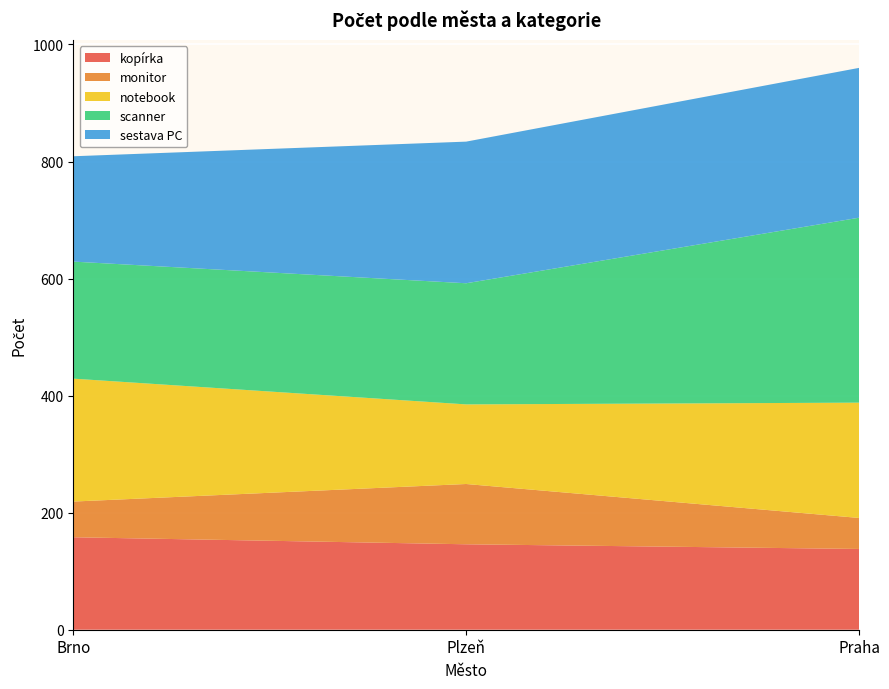

Reading left to right, what are all the values shown in this chart?

kopírka: Brno=158	Plzeň=146	Praha=138
monitor: Brno=61	Plzeň=103	Praha=53
notebook: Brno=210	Plzeň=136	Praha=197
scanner: Brno=200	Plzeň=207	Praha=316
sestava PC: Brno=180	Plzeň=242	Praha=256